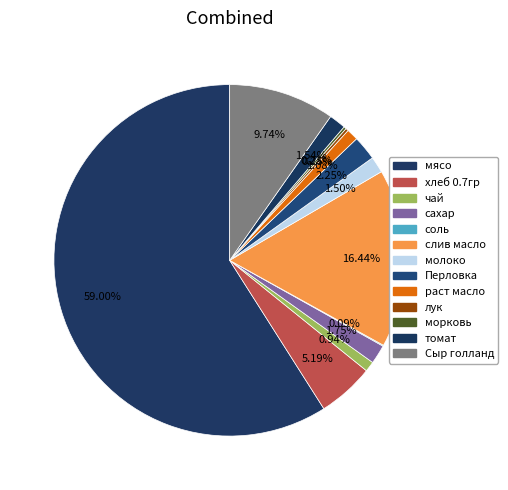

How many slices are in this pie chart?

13